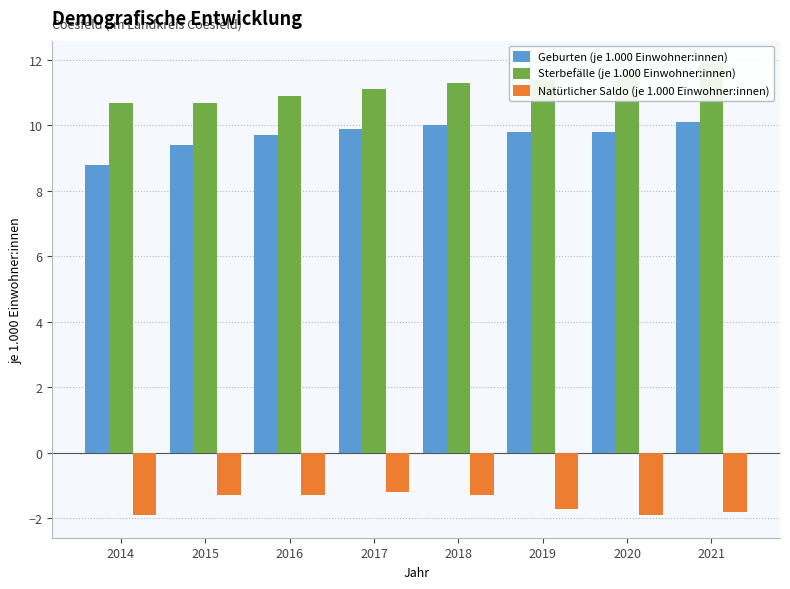

The value of Sterbefälle (je 1.000 Einwohner:innen) at 2016 is 10.9. True or false?

True